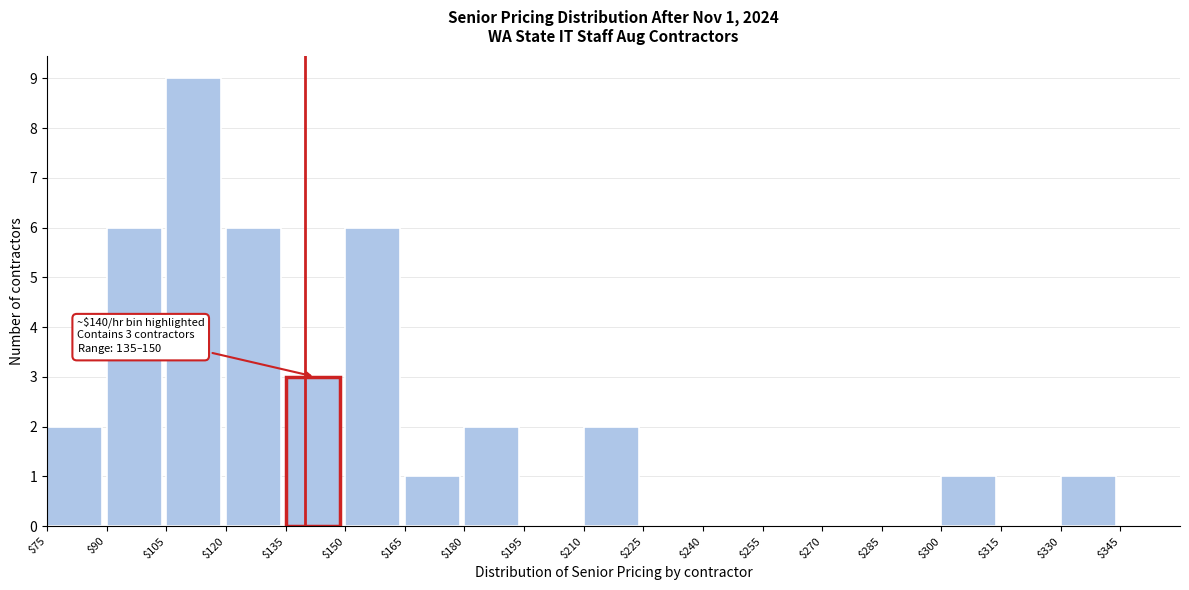

Which range on the x-axis has the tallest bar?

105 to 120